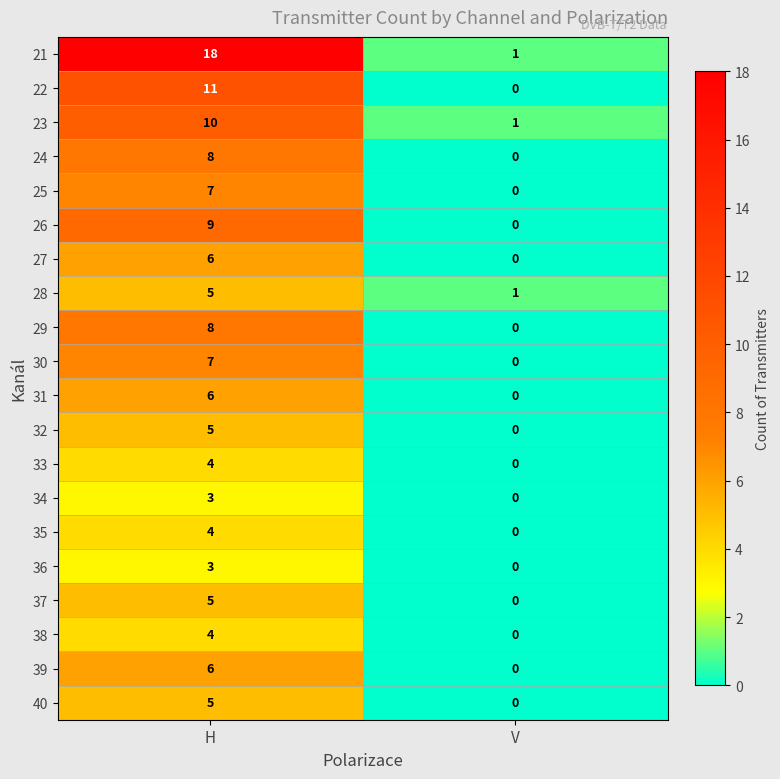

Is it true that 33 equals 0 at V?

True